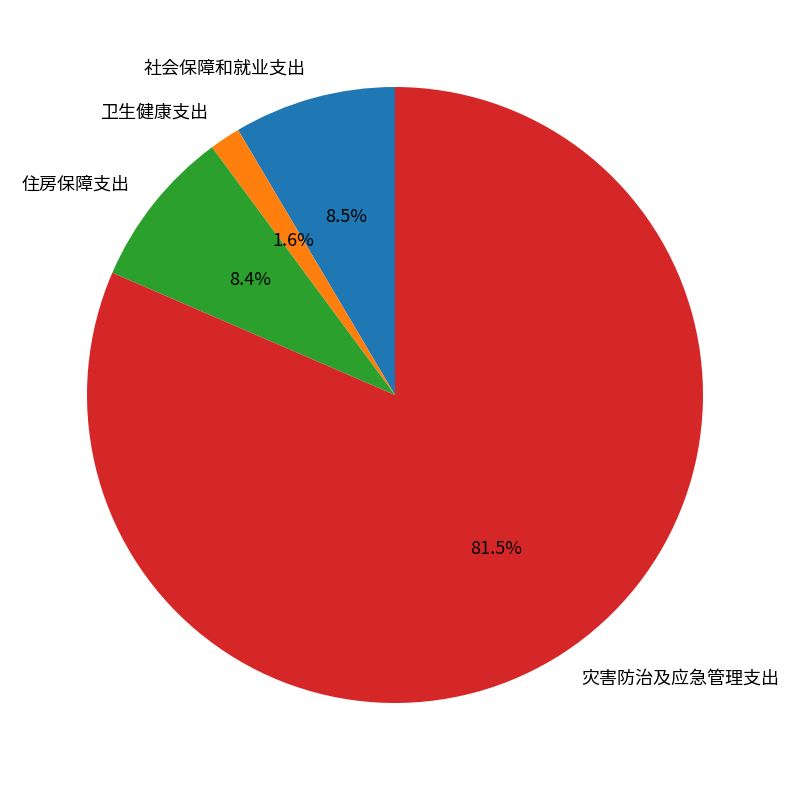

How many segments does this pie chart have?

4